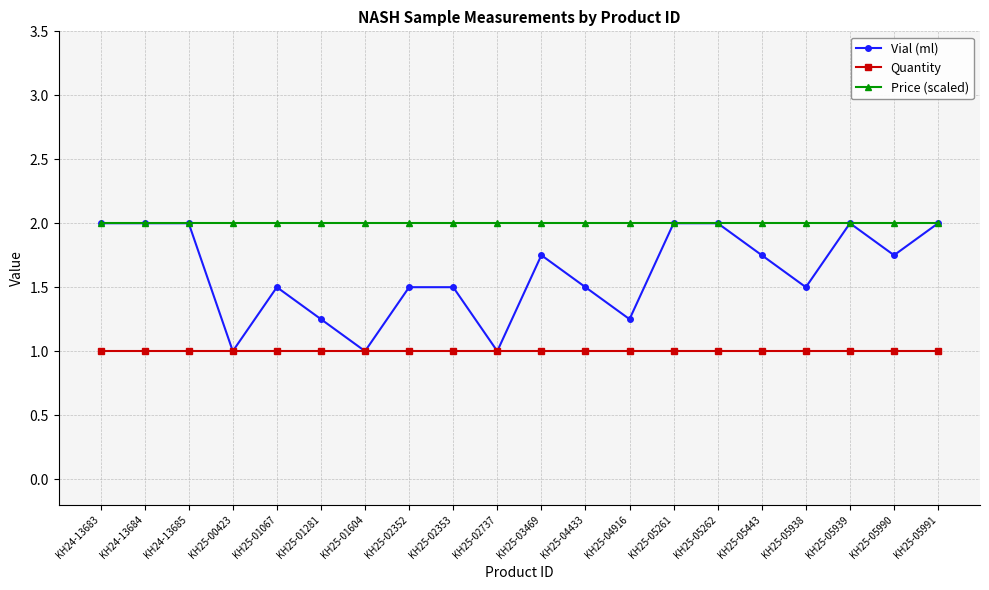

What is the minimum value shown in the chart?

1.0